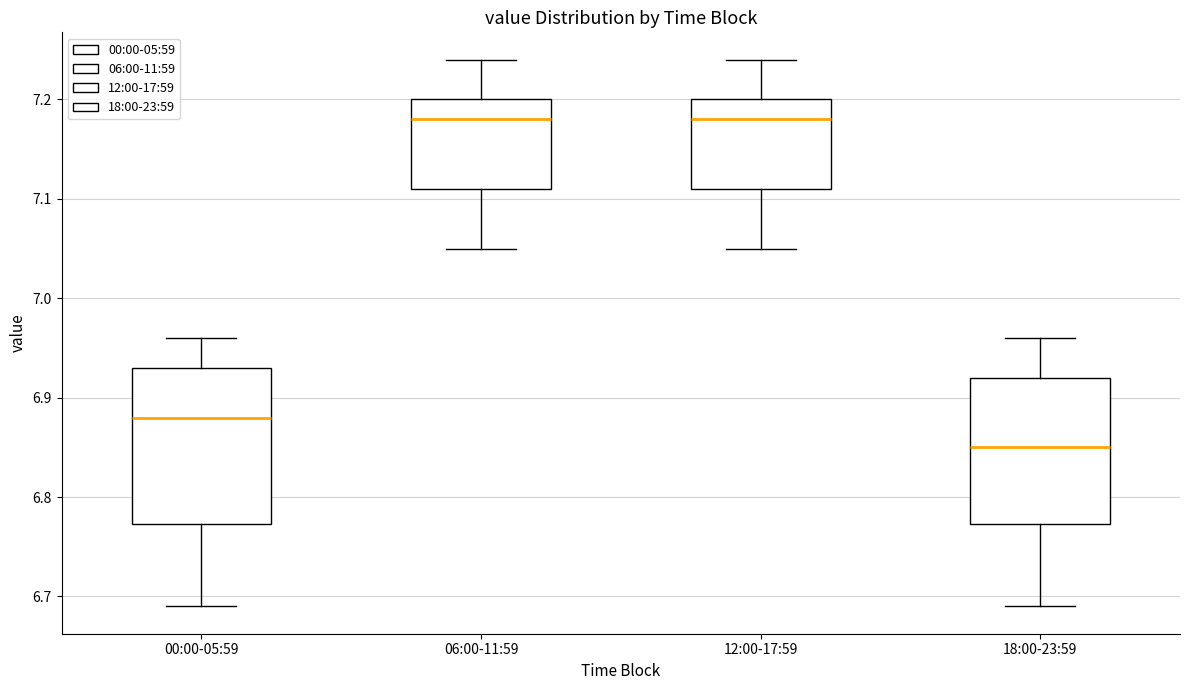

Reading left to right, read every box against the y-axis: the position of its median line, the range the box covers, and the ends of its whiskers. The values are not printed on the chart, so give them approximately, as read against the axis.

00:00-05:59: median 6.88, box 6.77 to 6.93, whiskers 6.69 to 6.96
06:00-11:59: median 7.18, box 7.11 to 7.20, whiskers 7.05 to 7.24
12:00-17:59: median 7.18, box 7.11 to 7.20, whiskers 7.05 to 7.24
18:00-23:59: median 6.85, box 6.77 to 6.92, whiskers 6.69 to 6.96